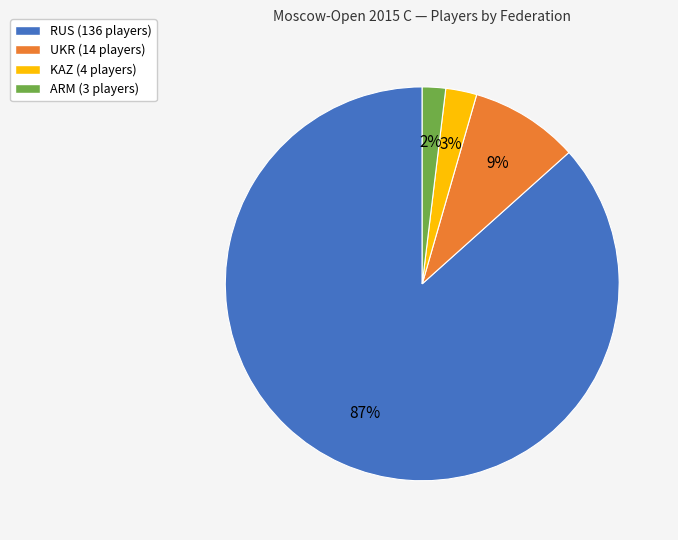

Is it true that RUS is 87% of the pie?

True